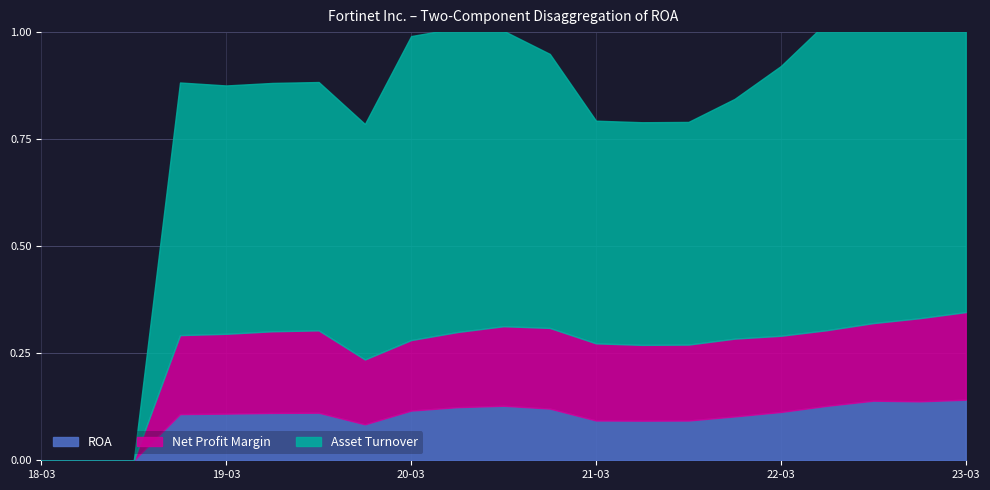

True or false: ROA and Asset Turnover intersect in this chart.

False